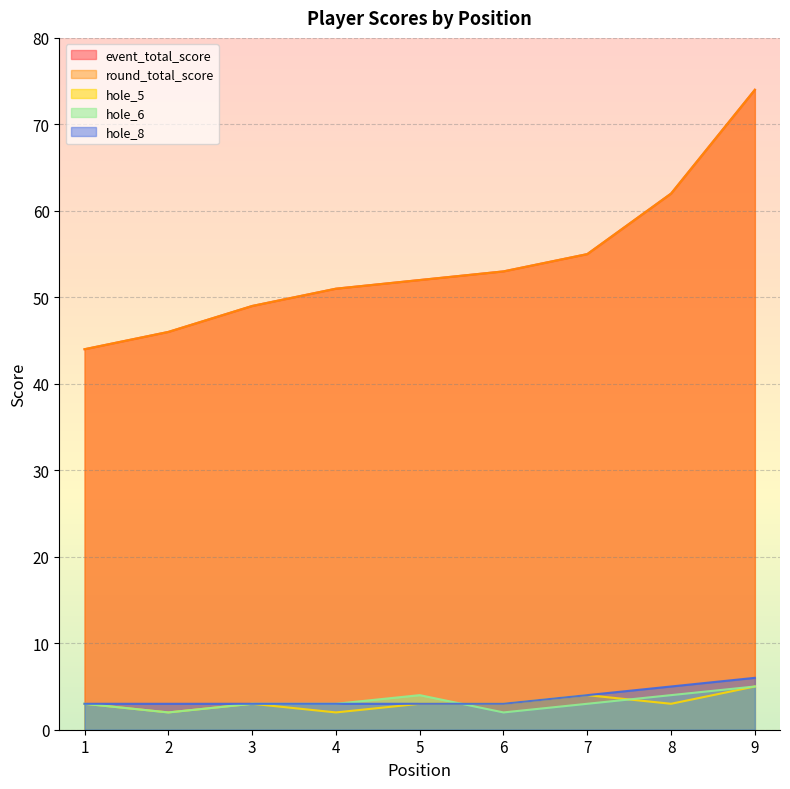

Reading right to left, extract all data points from this chart.

event_total_score: 74	62	55	53	52	51	49	46	44
round_total_score: 74	62	55	53	52	51	49	46	44
hole_5: 5	3	4	3	3	2	3	2	3
hole_6: 5	4	3	2	4	3	3	2	3
hole_8: 6	5	4	3	3	3	3	3	3